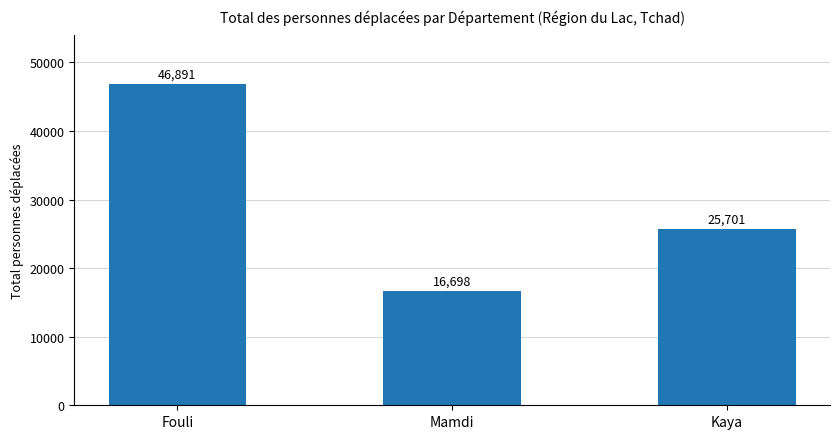

What is the difference between the values at Fouli and Kaya?

21190